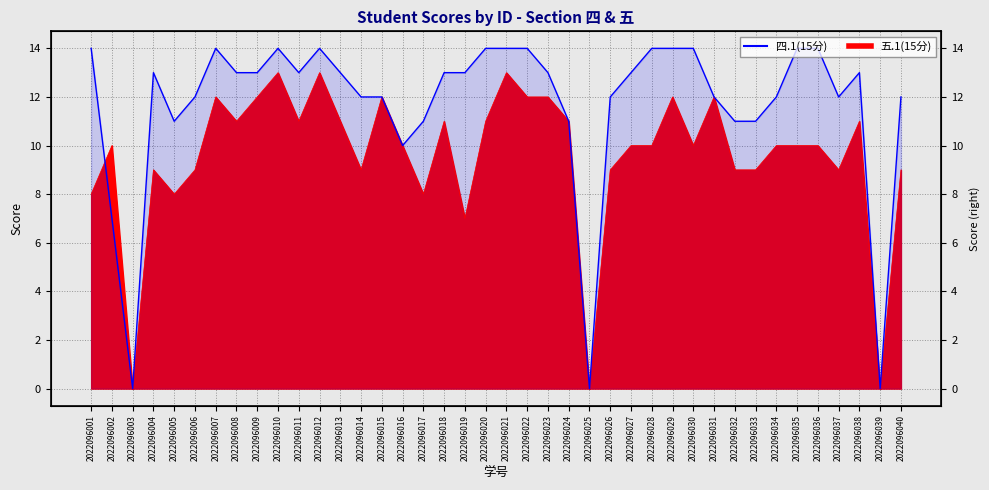

How many lines are shown in the chart?

1